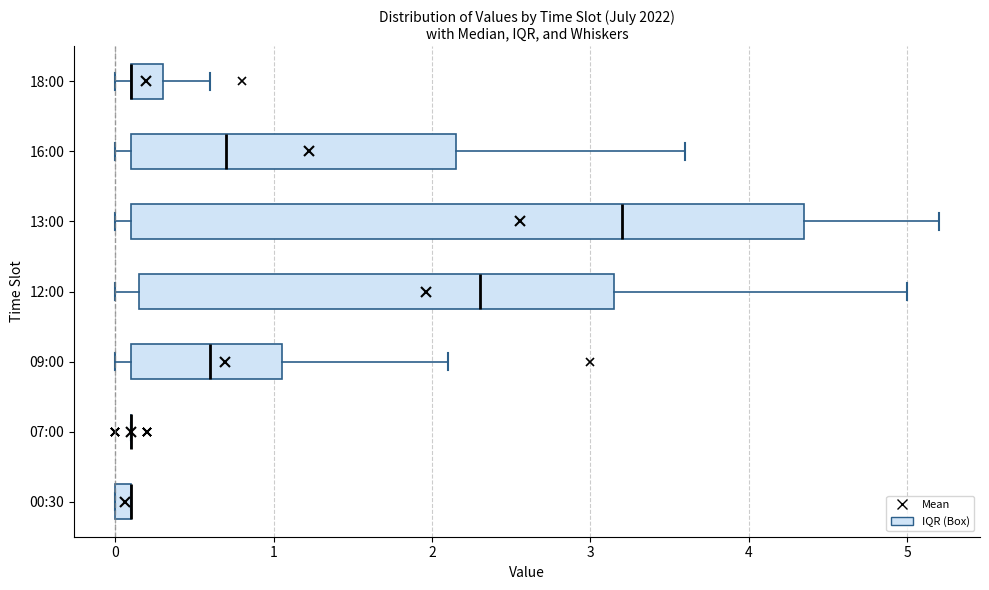

Which box is the widest, from its left edge to its right edge?

13:00